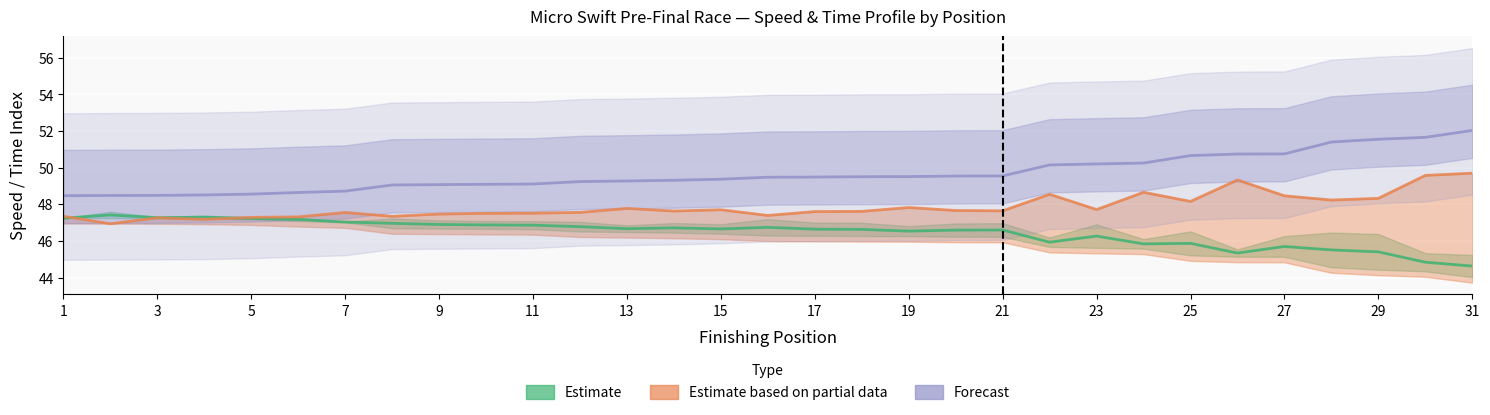

The Estimate based on partial data series shows 32.9 at 17. True or false?

False